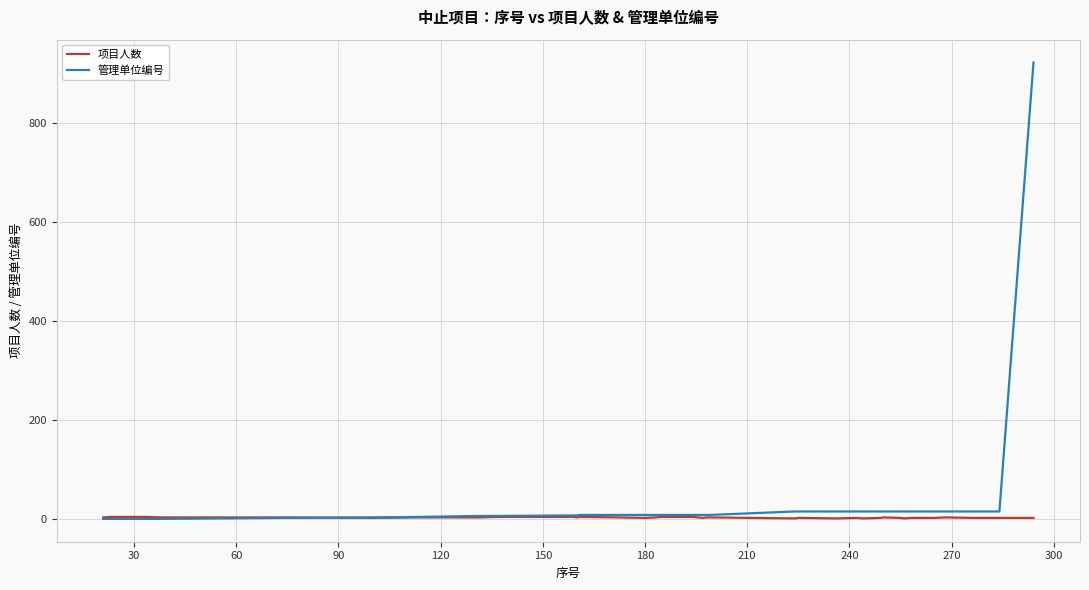

What is the greatest value displayed?

923